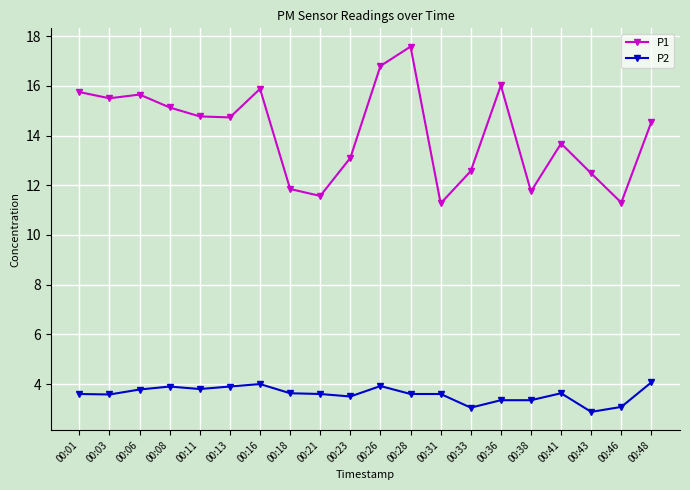

Is this an area chart (filled region under the line)?

No